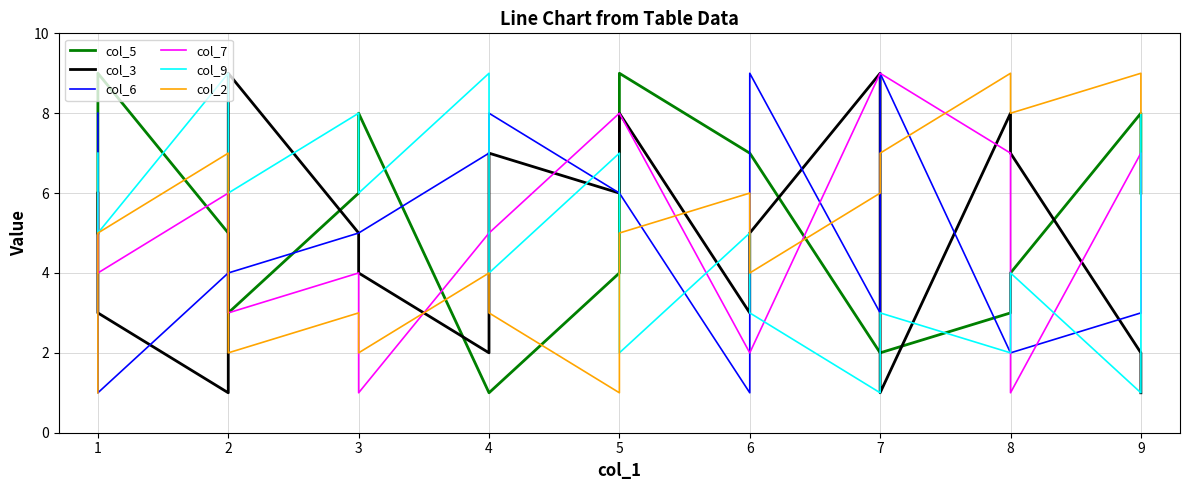

Which category has the highest value in the col_5 series?

1